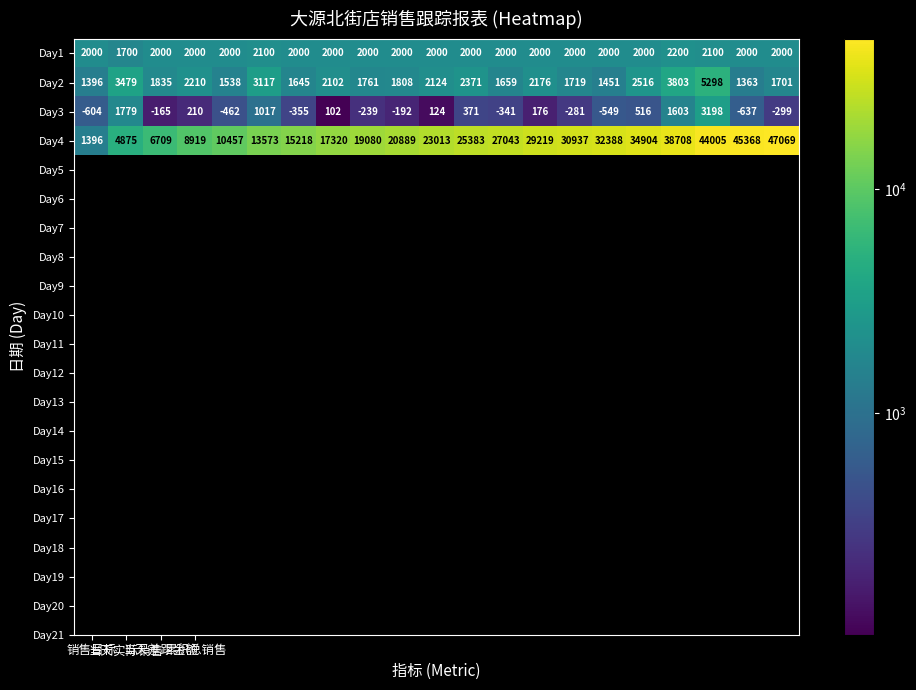

List the series in order of their peak value, highest first.

Day4, Day2, Day3, Day1